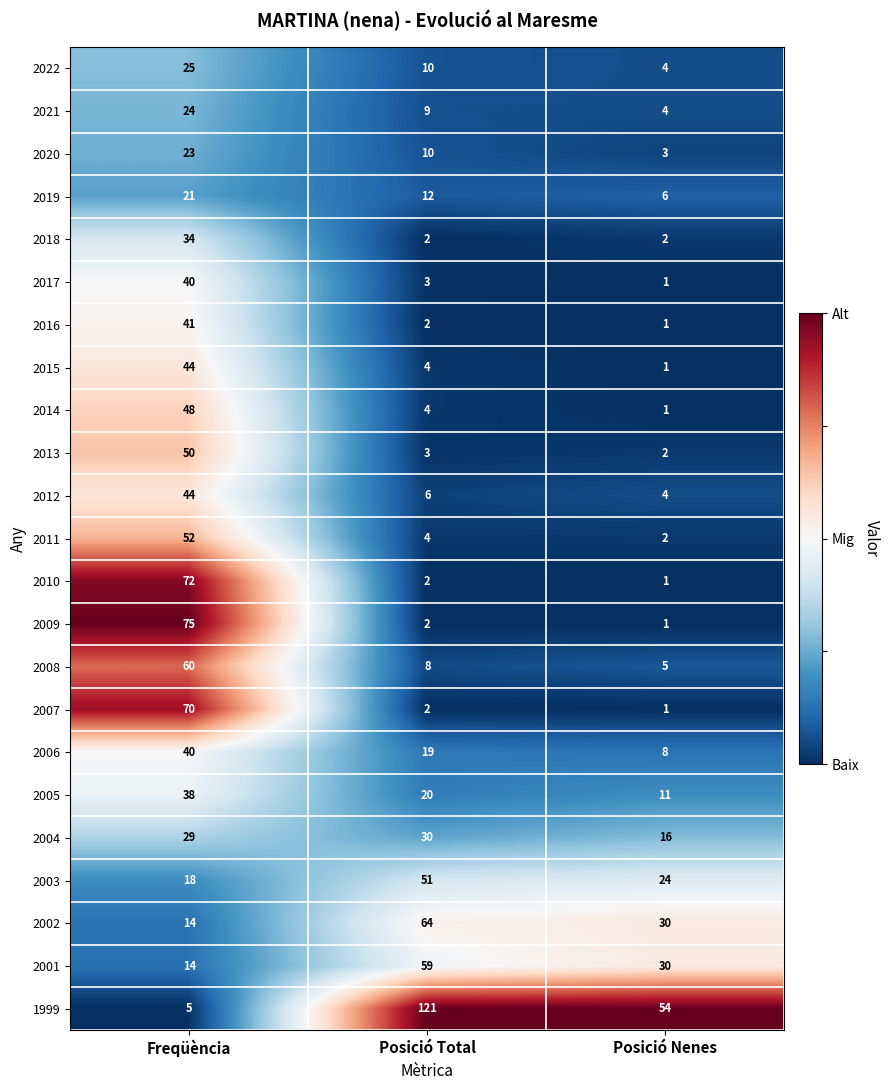

At which label does 2001 reach its peak?

Posició Total